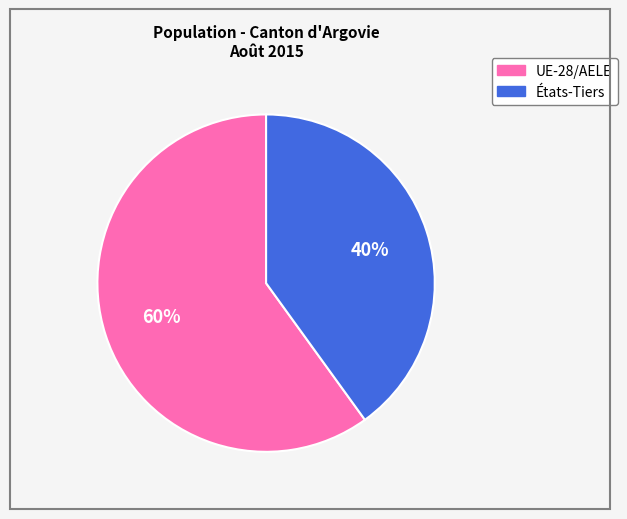

Rank the categories by value from lowest to highest.

États-Tiers, UE-28/AELE